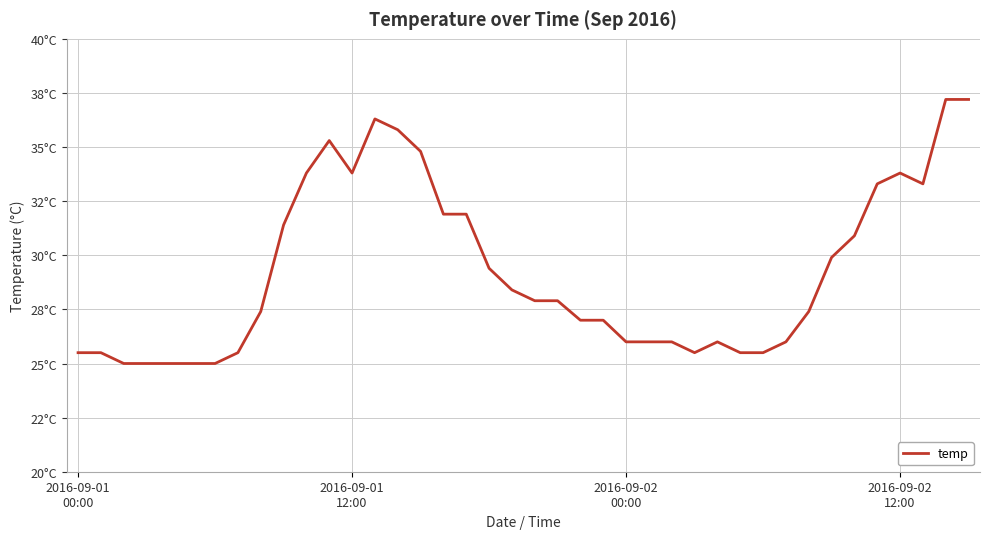

Does the chart have visible grid lines?

Yes